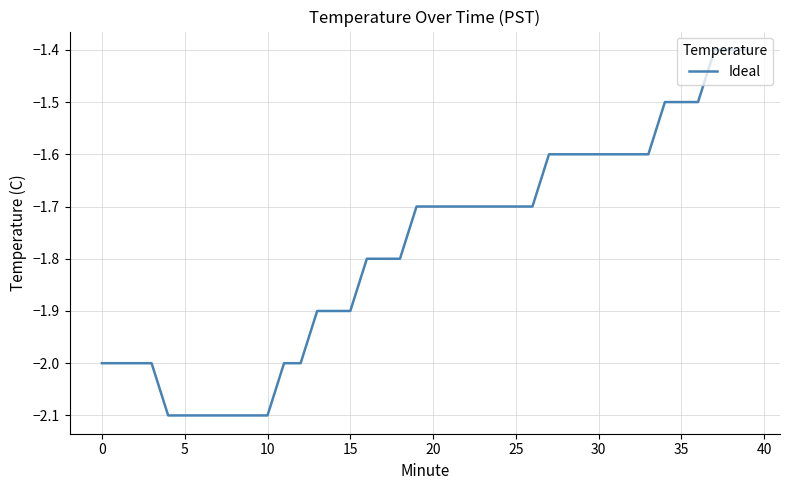

What is the difference between the maximum and minimum values?

0.7